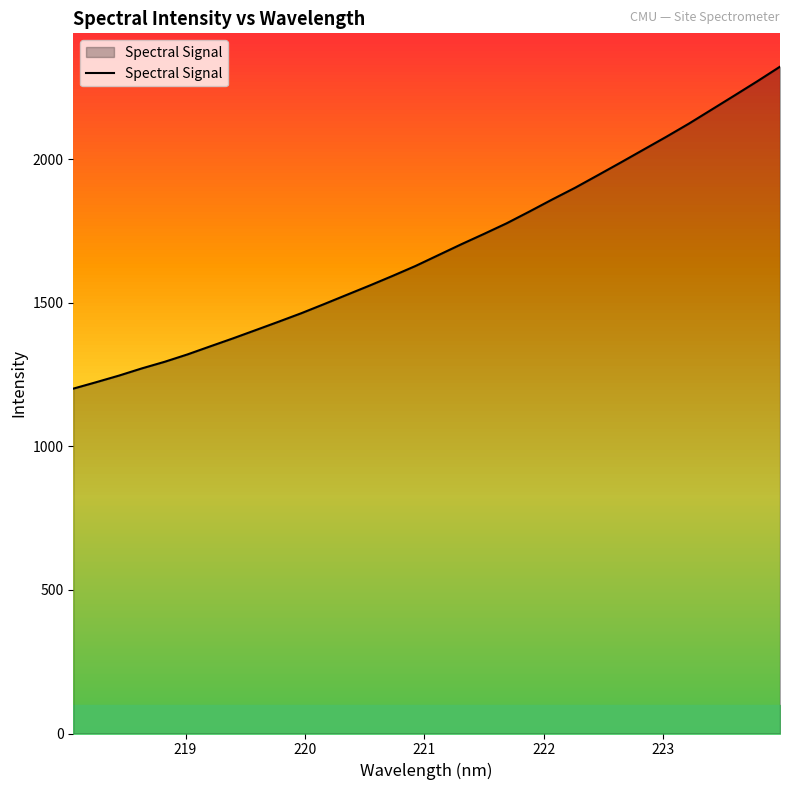

What is the difference between the maximum and minimum values?

1121.5